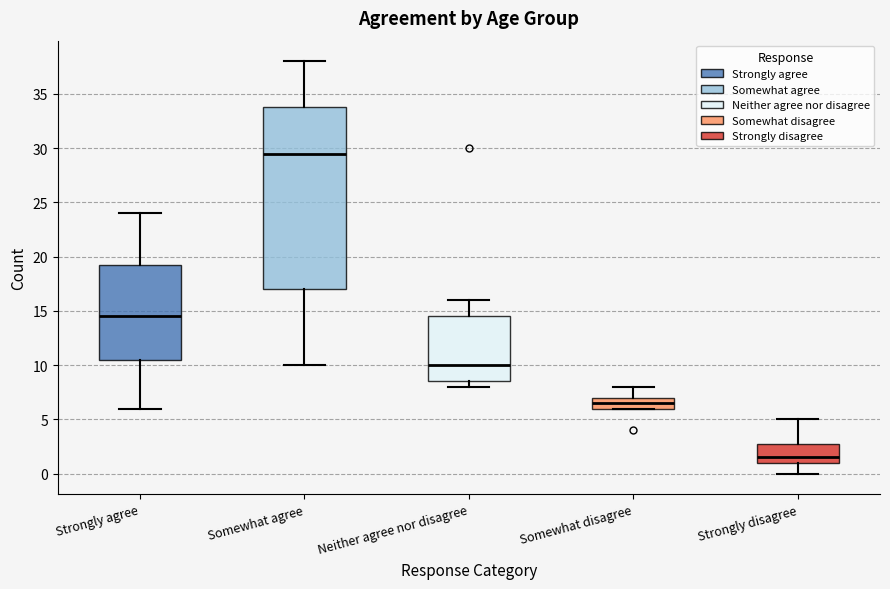

Where does the upper whisker of the box for Strongly disagree end on the y-axis? The values are not printed on the chart, so give them approximately, as read against the axis.

5.0